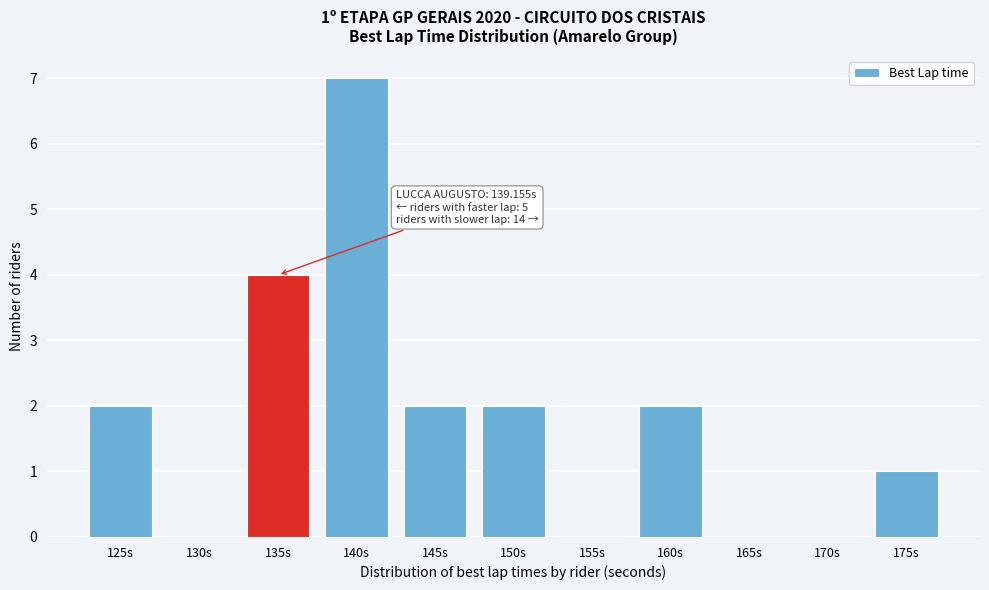

Reading left to right, transcribe all the data shown in this chart.

125s=2	130s=0	135s=4	140s=7	145s=2	150s=2	155s=0	160s=2	165s=0	170s=0	175s=1